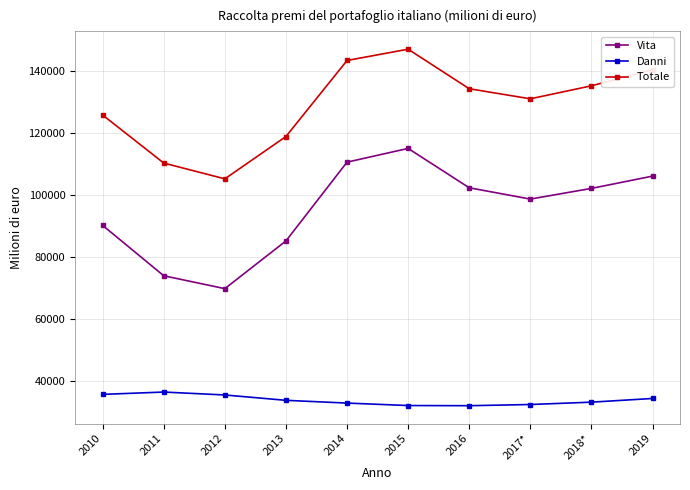

True or false: Vita has more than 0 points higher than both neighbors.

True